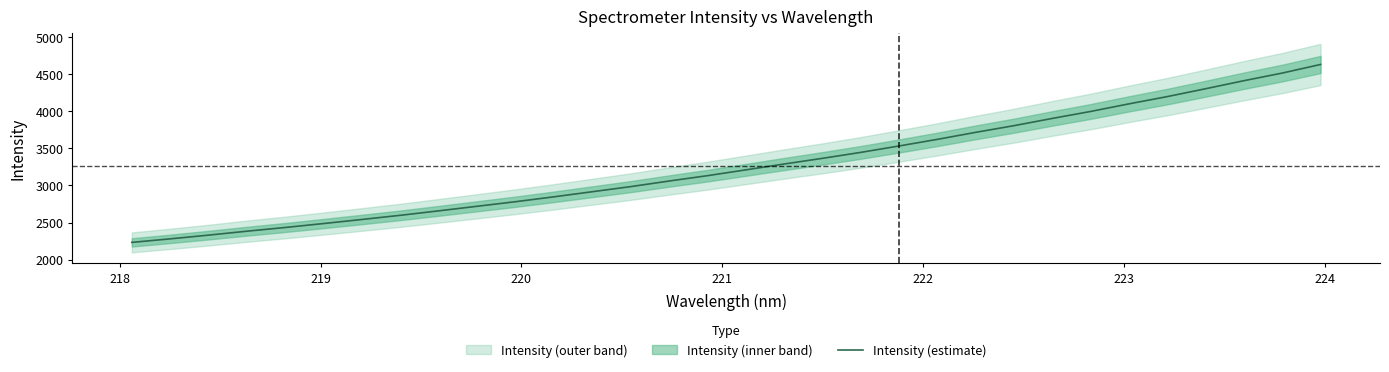

What is the maximum value for Intensity (estimate)?

4628.2